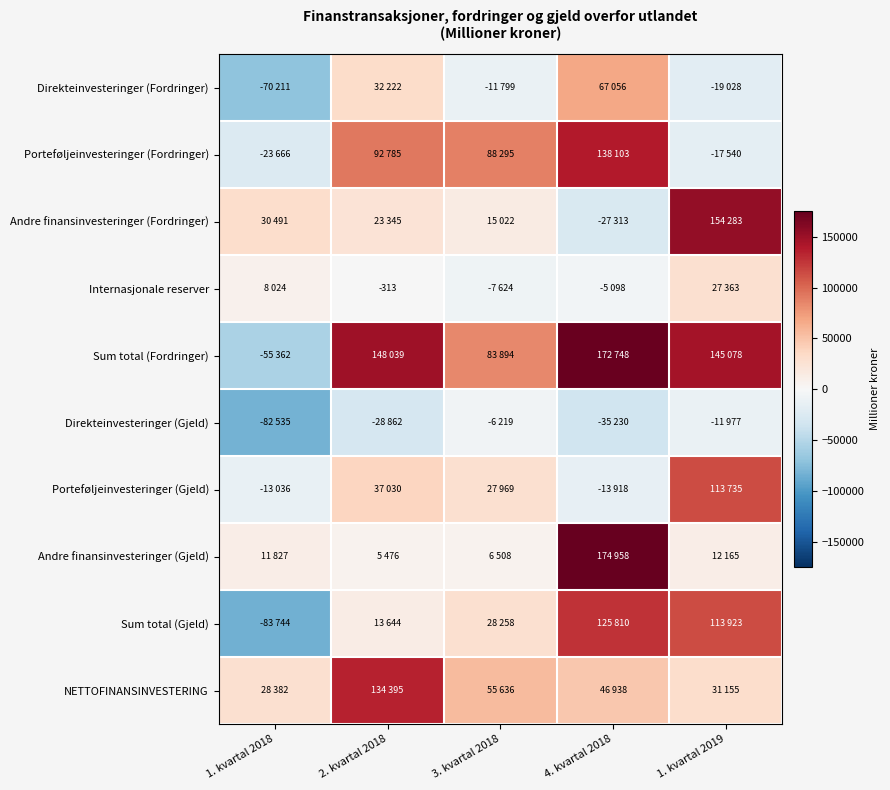

What is the difference between the maximum and second lowest values in the Sum total (Gjeld) series?

112166